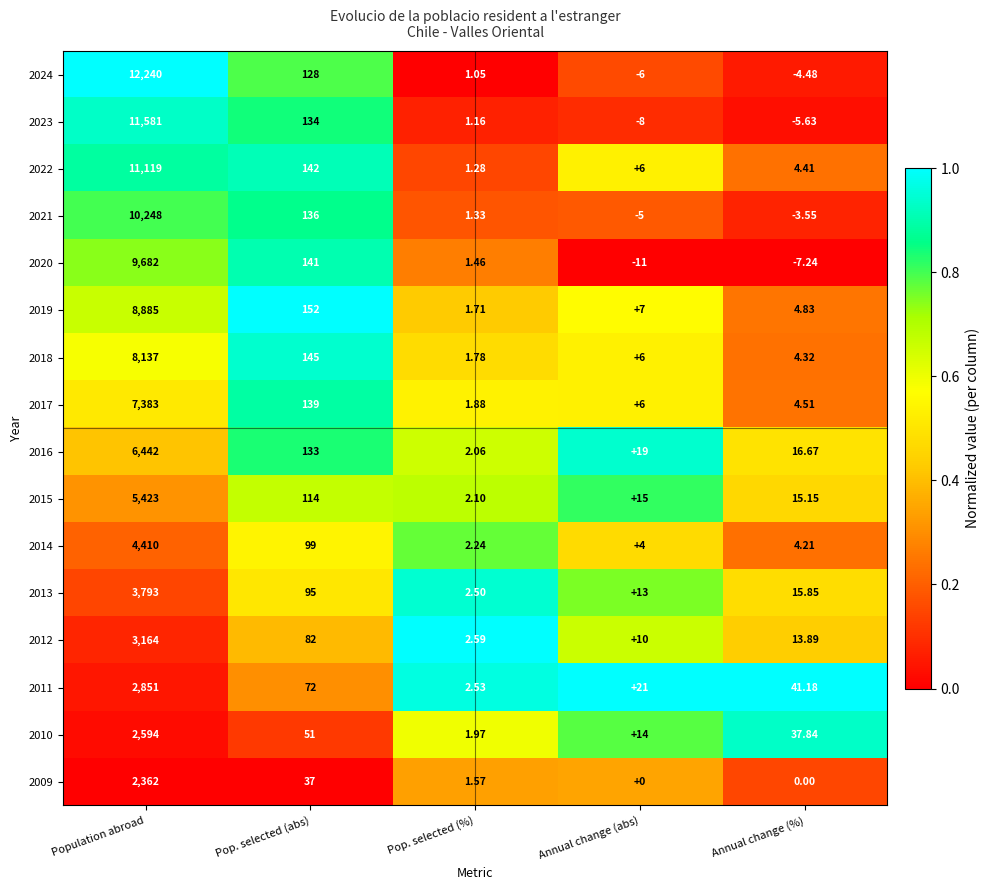

Count the number of categories in the chart.

5